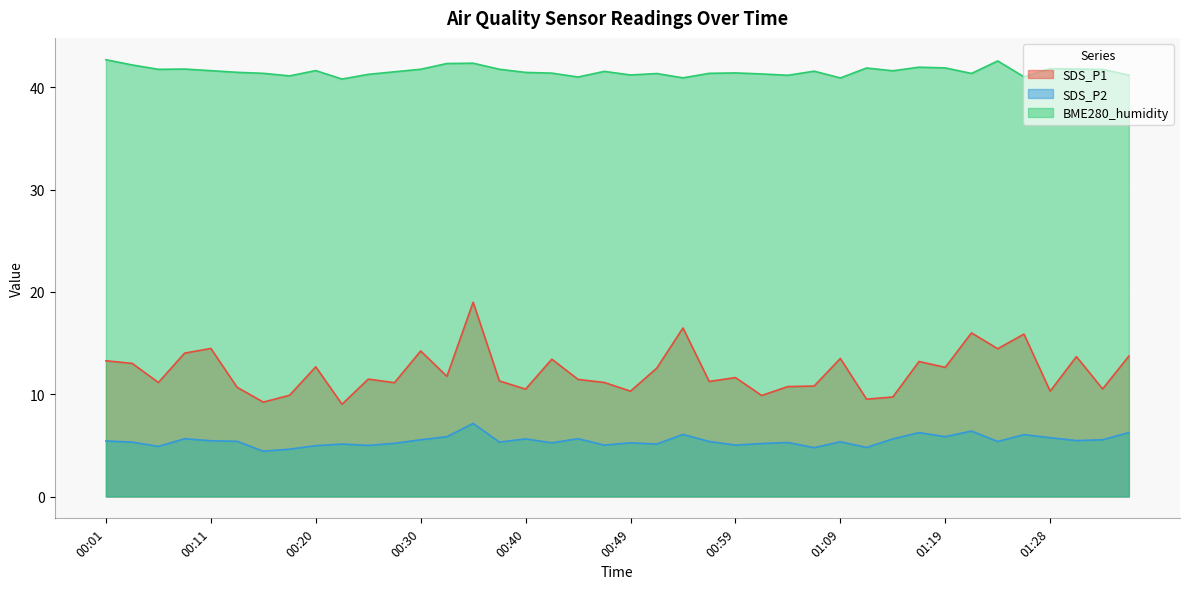

What are all the series names shown in the legend?

SDS_P1, SDS_P2, BME280_humidity